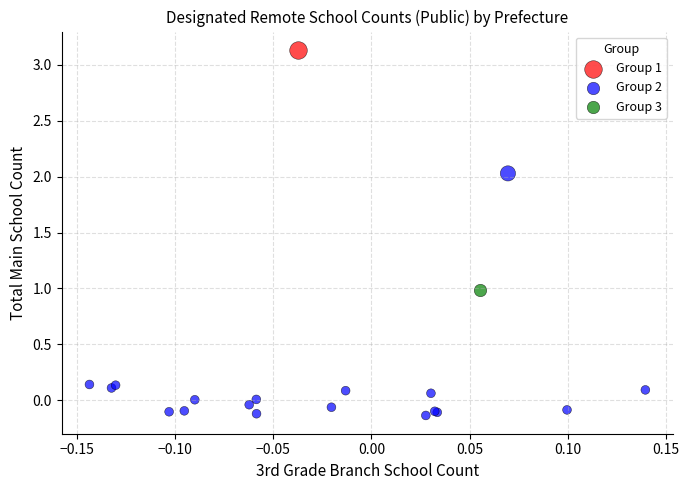

What are all the series names shown in the legend?

Group 1, Group 2, Group 3